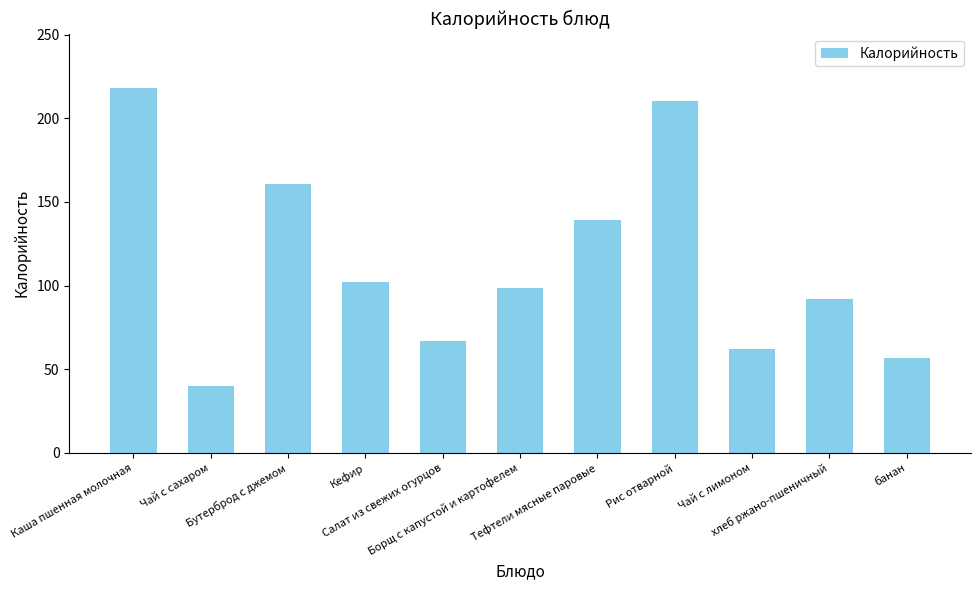

How many bars are there in total?

11